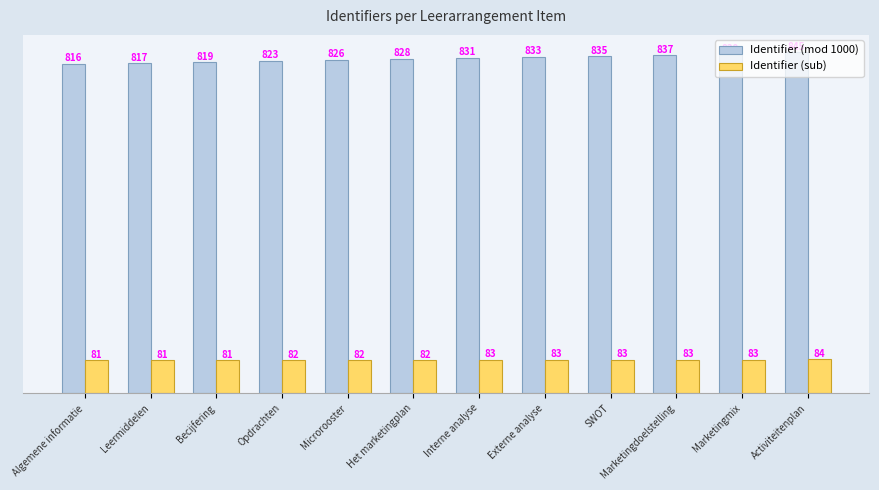

What is the greatest value displayed?

845